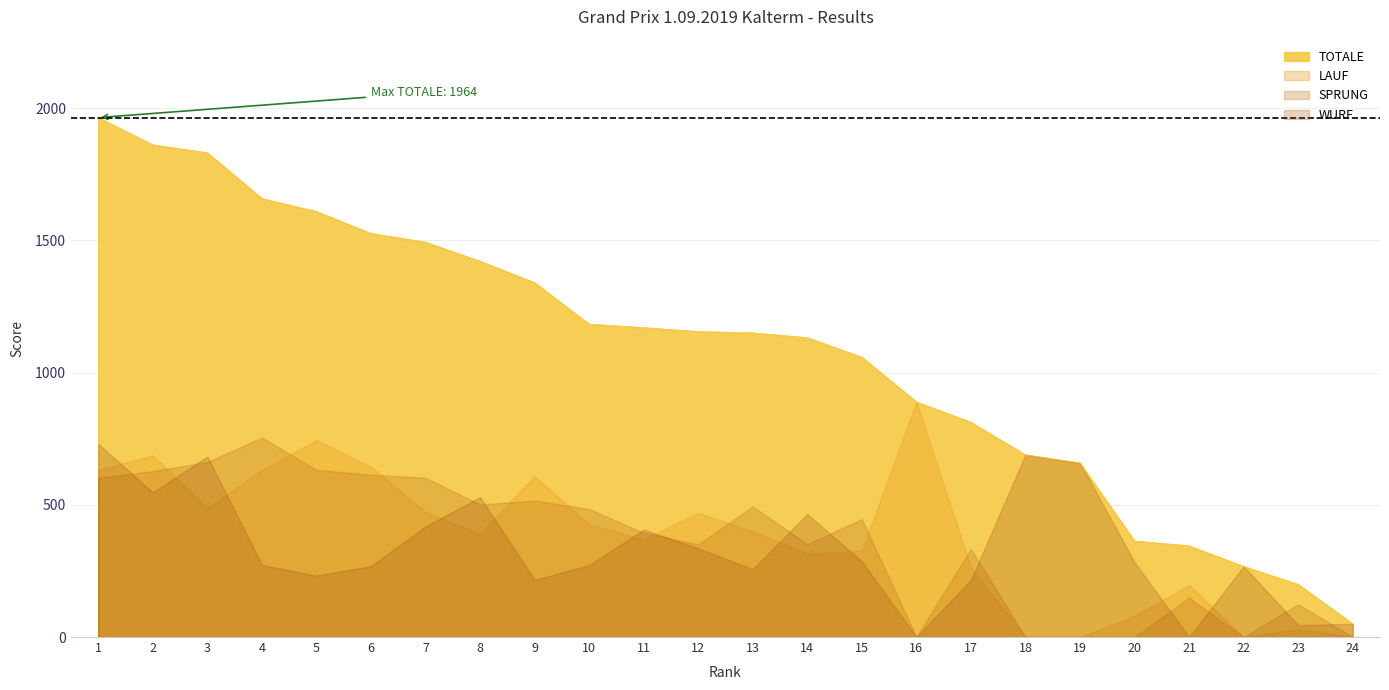

What is the maximum value for LAUF?

889